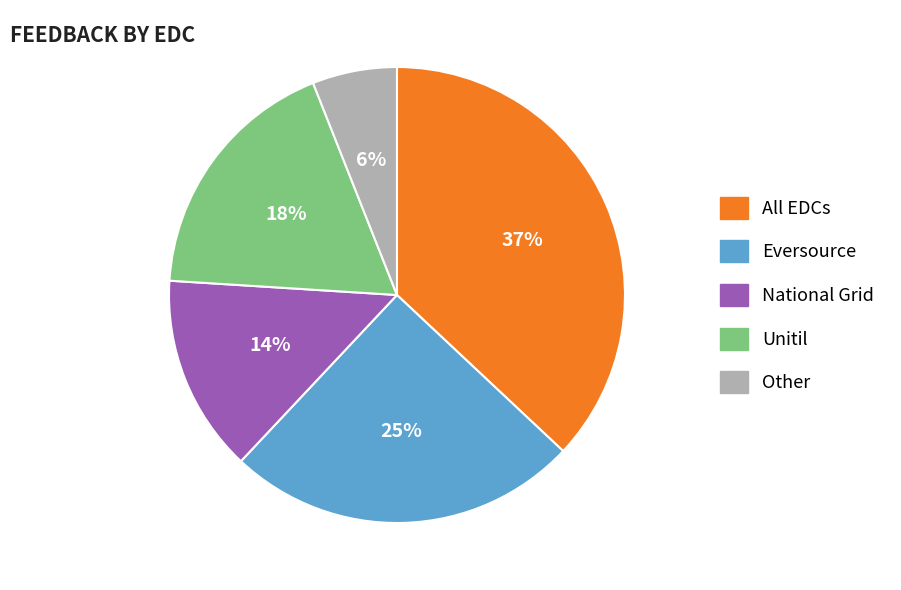

Is there any slice that represents more than half of the pie?

No